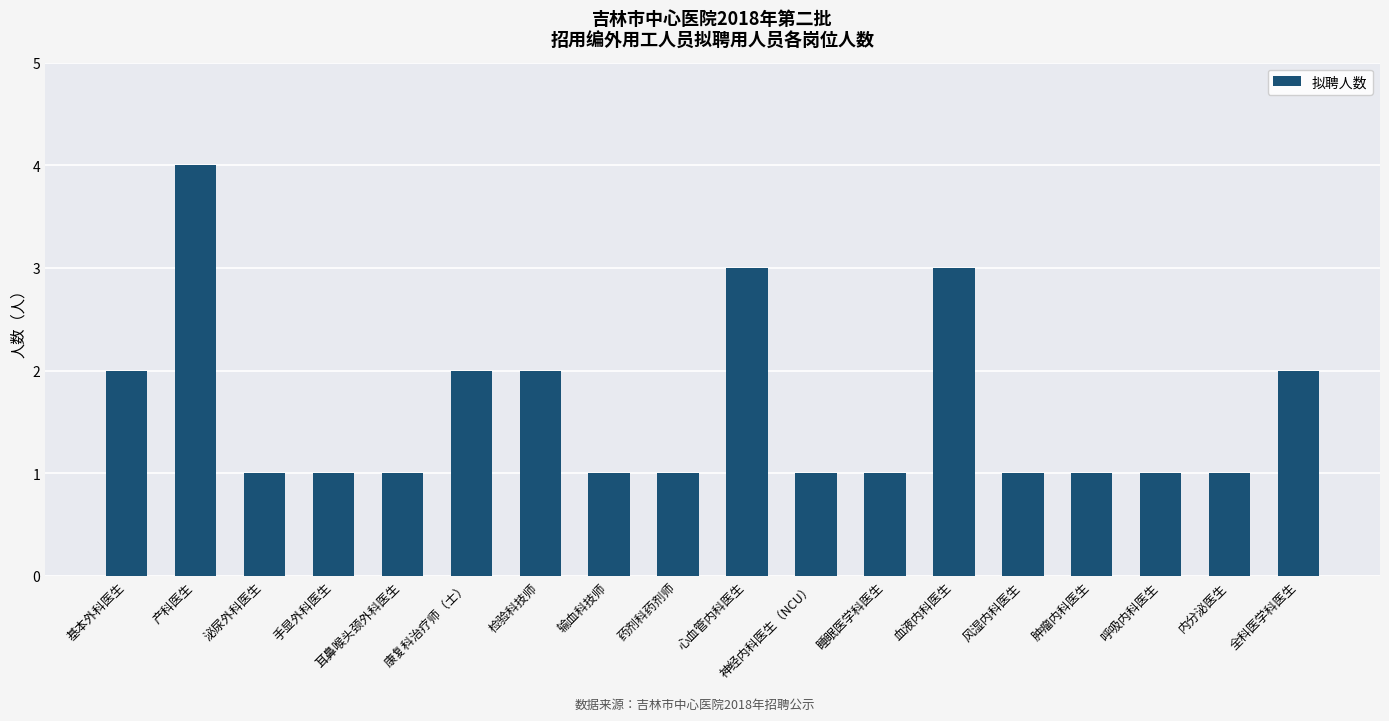

What is the ratio of the value at 泌尿外科医生 to the value at 血液内科医生?

0.3